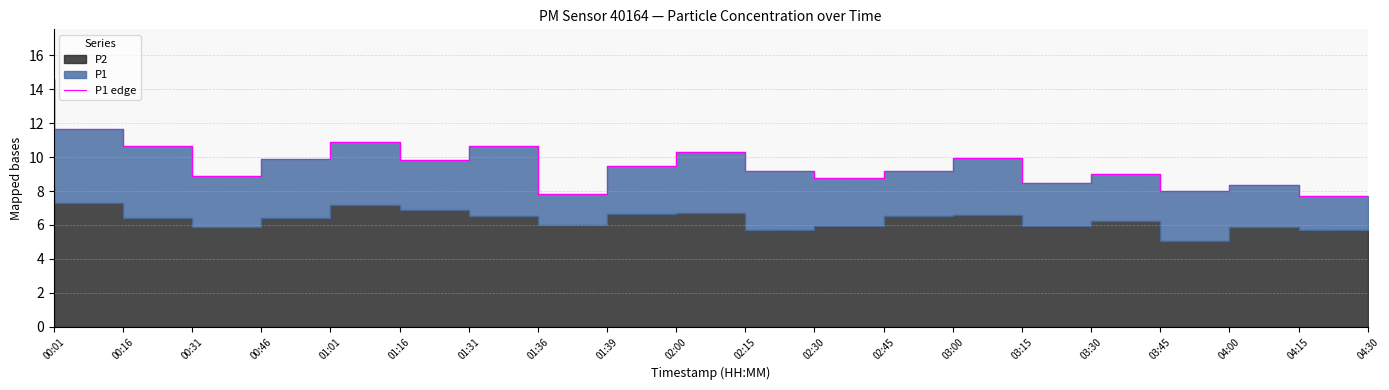

What position from the left is 01:31?

7